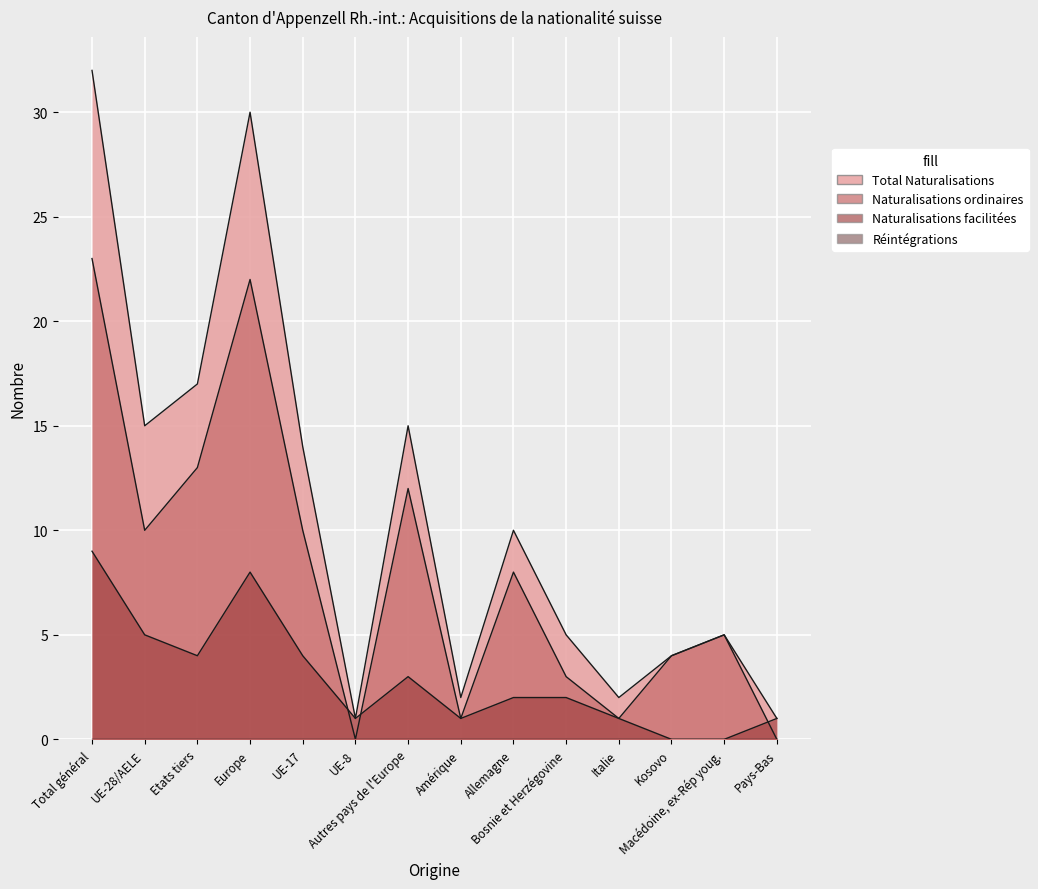

At which category is the sum across all series the highest?

Total général